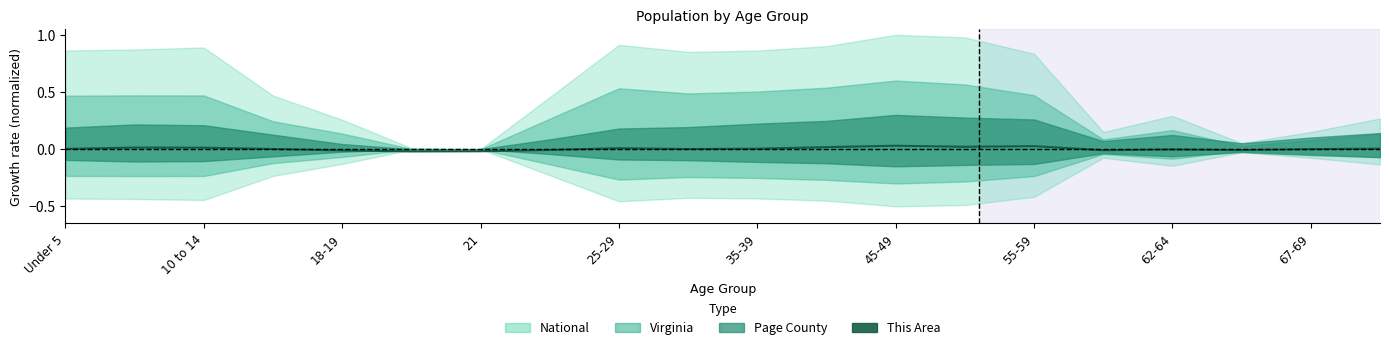

True or false: the data shows -0.0 at 35-39.

False